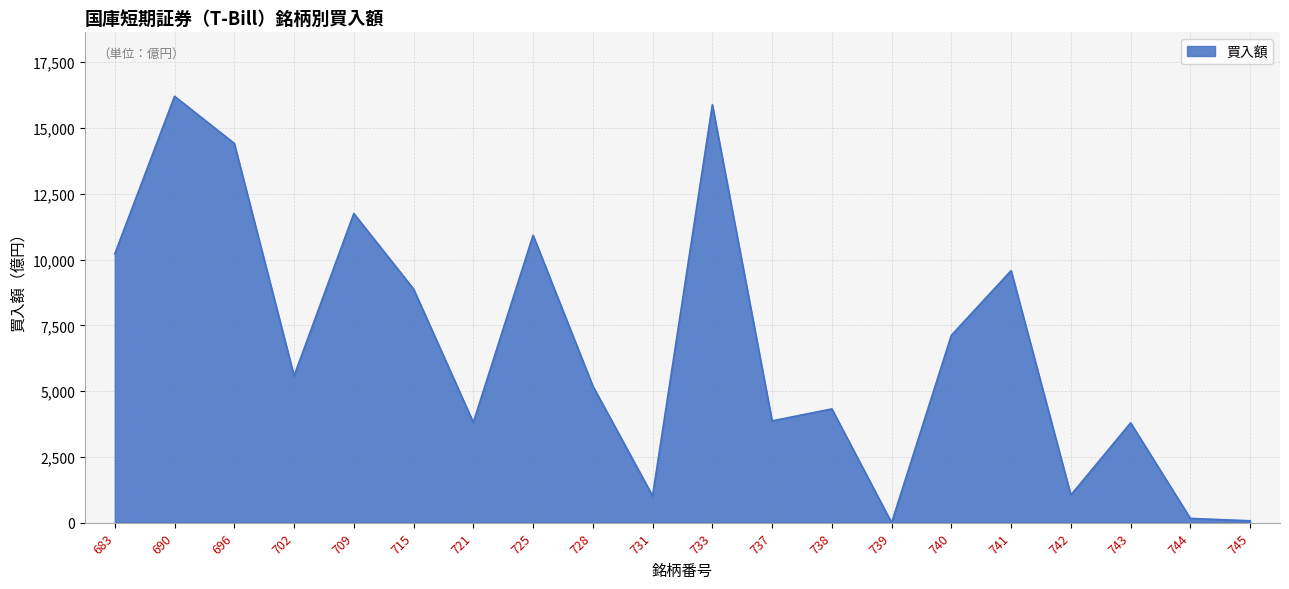

What is the difference between the maximum and minimum values?

16207